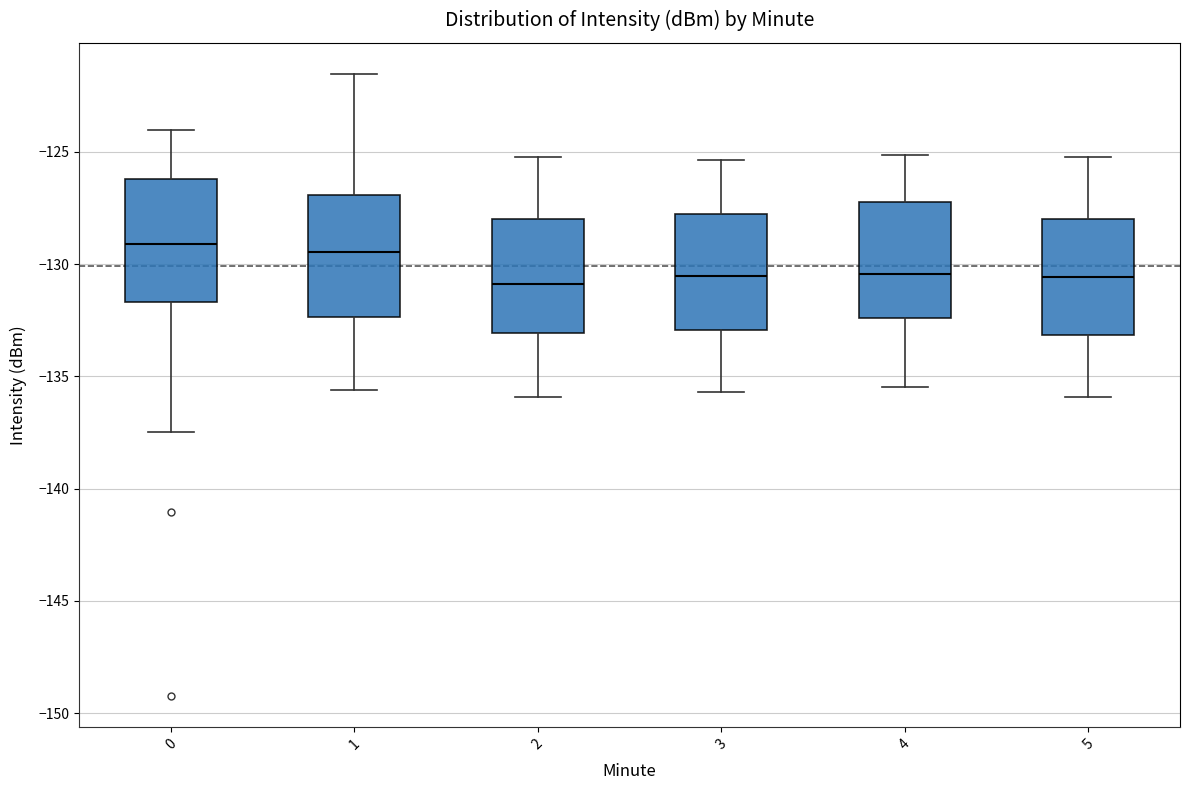

Reading left to right, read every box against the y-axis: the position of its median line, the range the box covers, and the ends of its whiskers. The values are not printed on the chart, so give them approximately, as read against the axis.

0: median -129.0, box -131.5 to -126.0, whiskers -137.5 to -124.0
1: median -129.5, box -132.5 to -127.0, whiskers -135.5 to -121.5
2: median -131.0, box -133.0 to -128.0, whiskers -136.0 to -125.0
3: median -130.5, box -133.0 to -128.0, whiskers -135.5 to -125.5
4: median -130.5, box -132.5 to -127.0, whiskers -135.5 to -125.0
5: median -130.5, box -133.0 to -128.0, whiskers -136.0 to -125.0